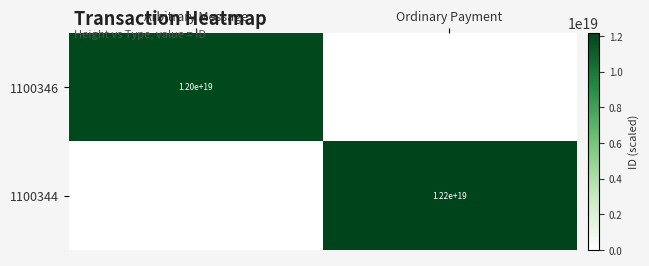

Is the value of 1100346 at Arbitrary Message greater than the value of 1100344 at Ordinary Payment?

No